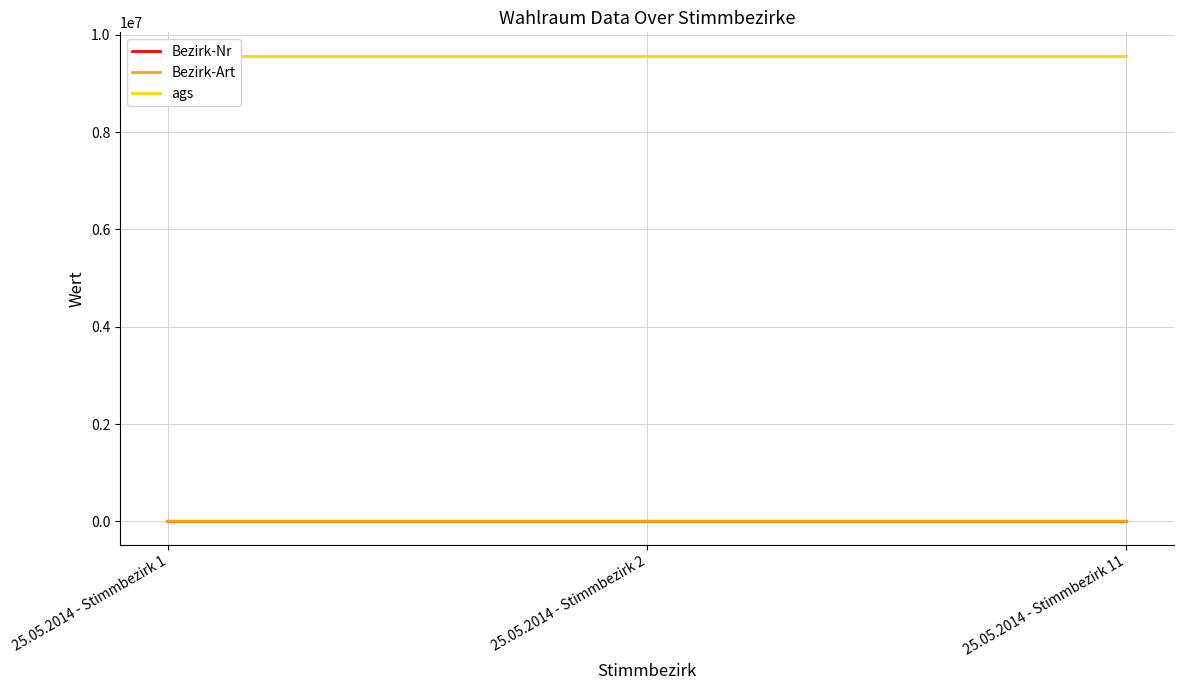

What is the value of the Bezirk-Art point at the 2nd from the left?

87